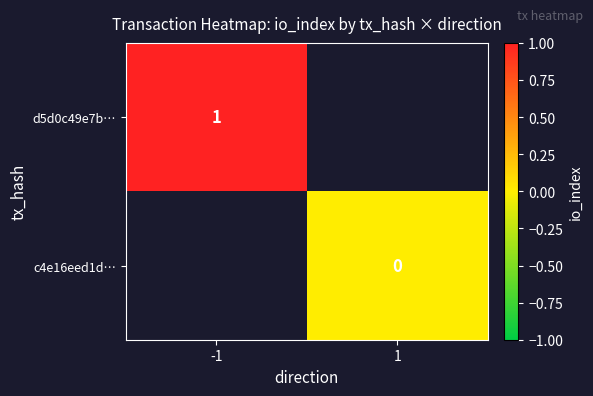

Count the number of categories in the chart.

2